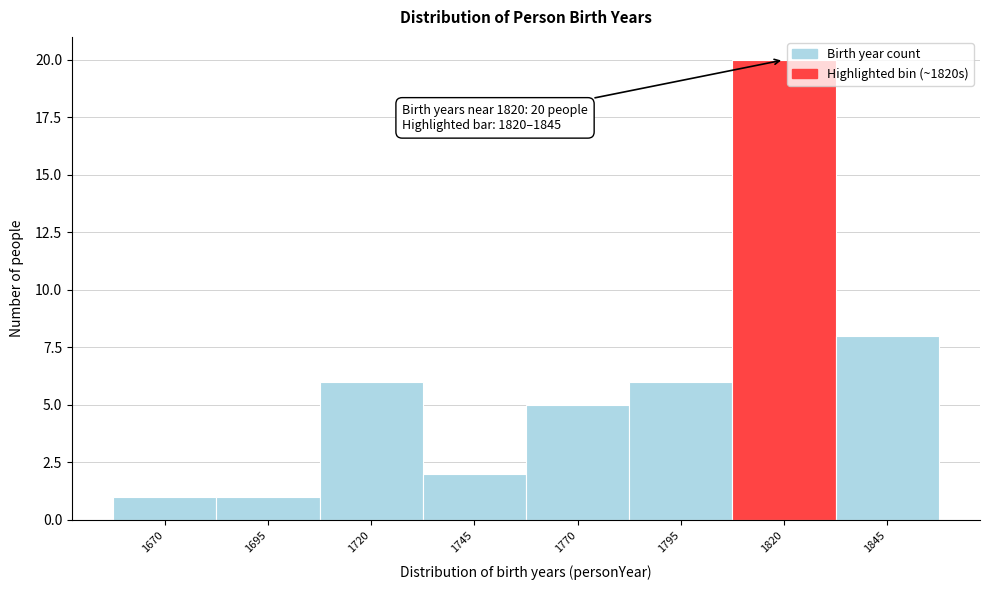

Reading left to right, transcribe all the data shown in this chart.

1670=1	1695=1	1720=6	1745=2	1770=5	1795=6	1820=20	1845=8